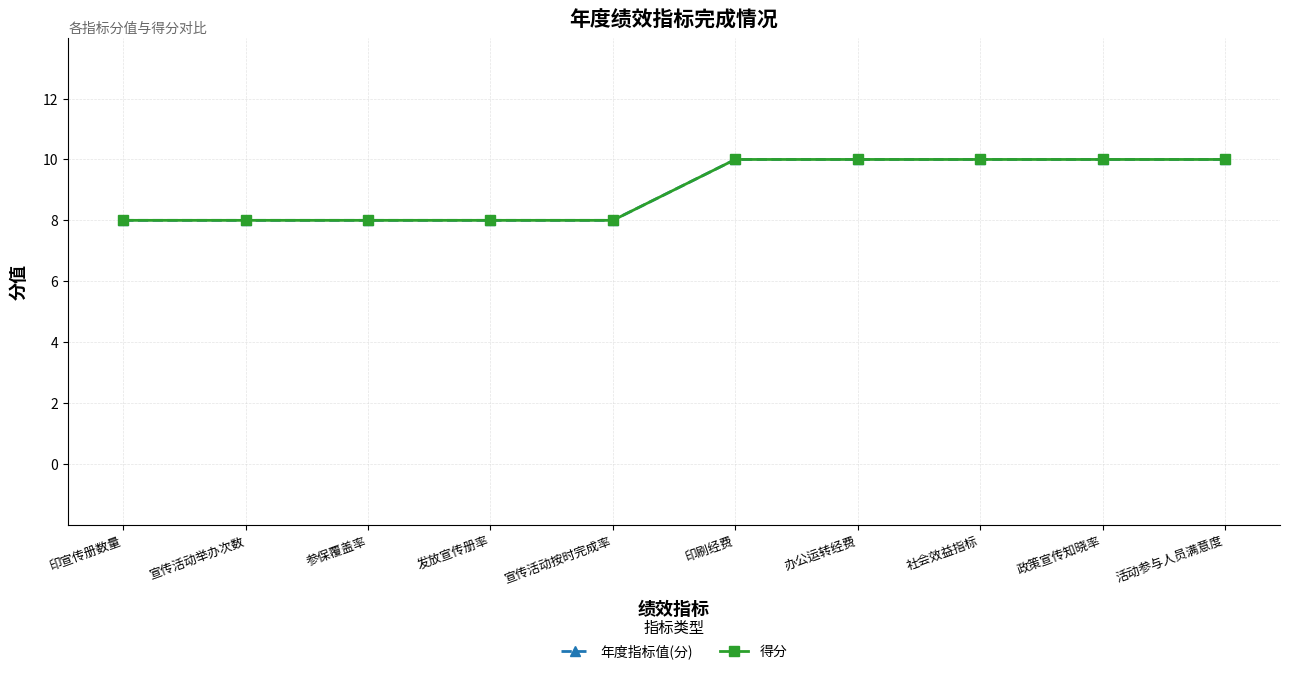

At which label is 年度指标值(分) closest to 9?

印宣传册数量